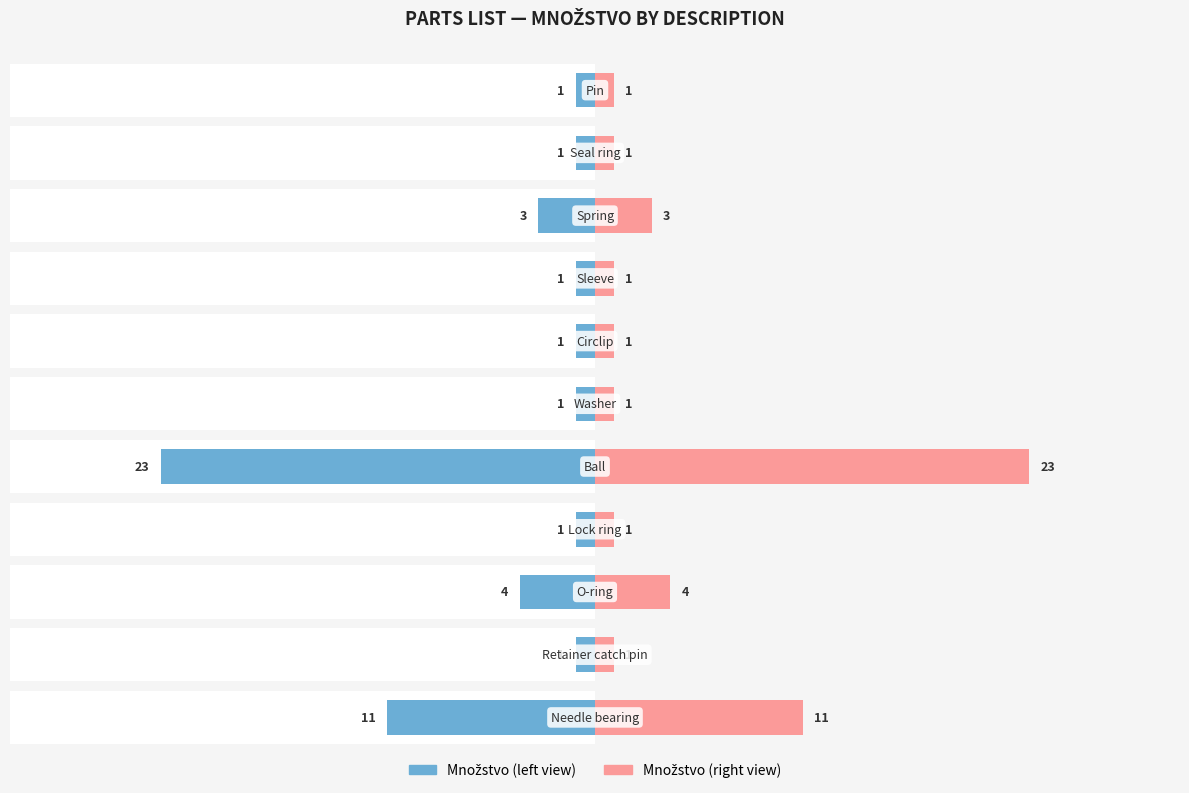

How many groups of bars are there?

11